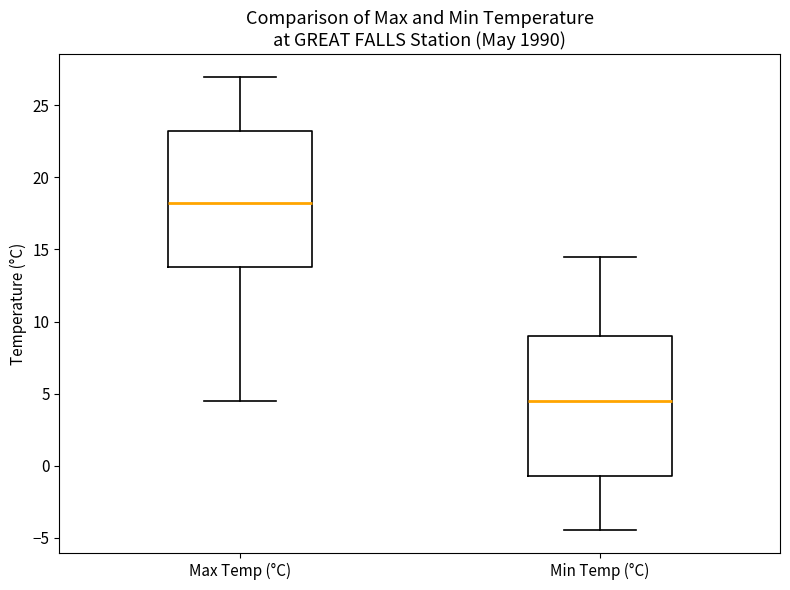

Where does the lower whisker of the box for Max Temp (°C) end on the y-axis? The values are not printed on the chart, so give them approximately, as read against the axis.

4.5